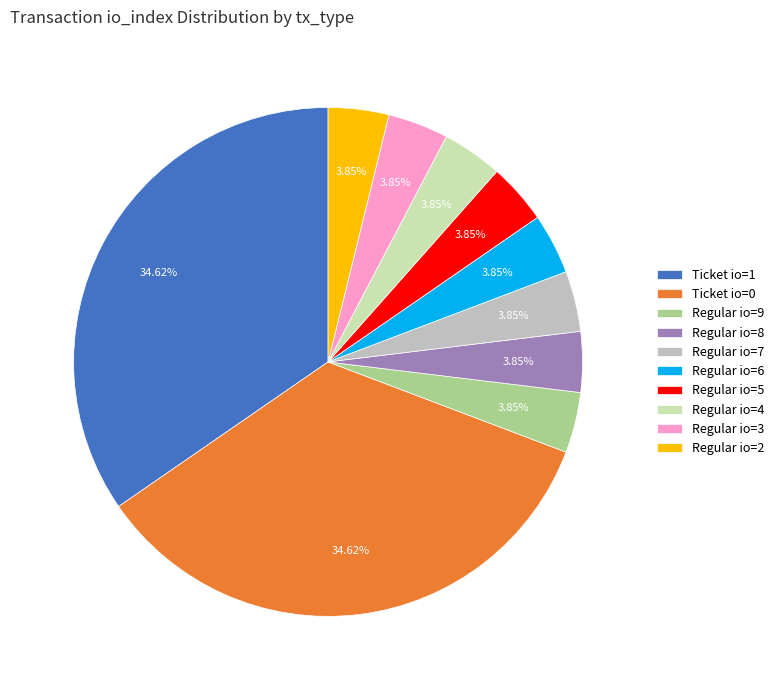

Does Regular io=5 account for over 50% of the chart?

No